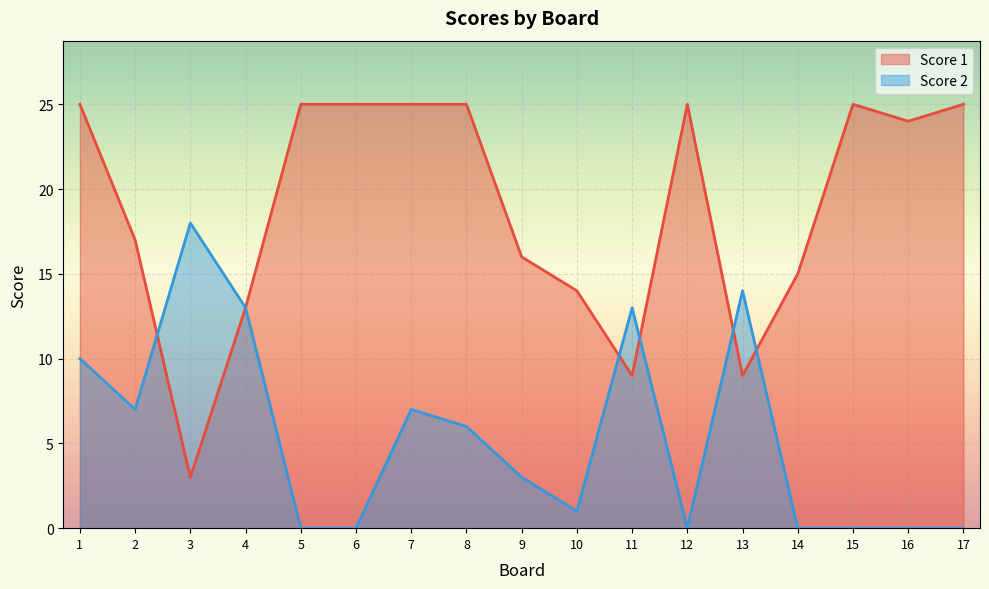

True or false: Score 1 and Score 2 intersect in this chart.

True